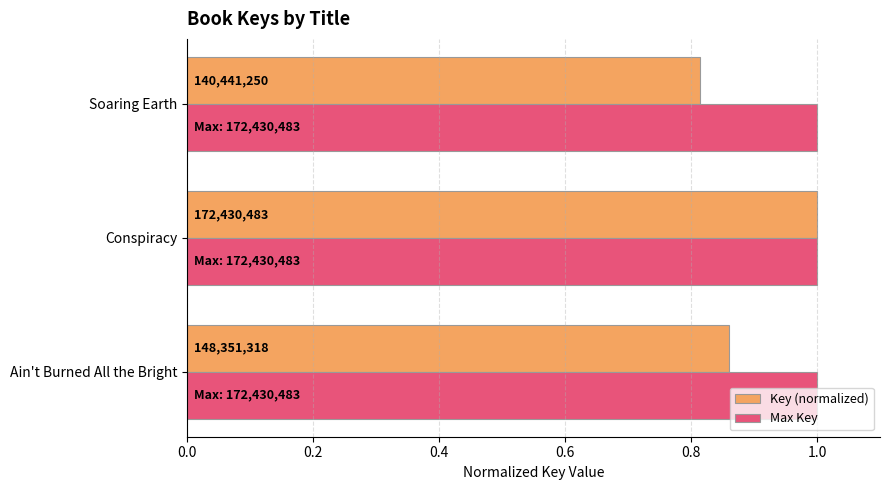

What are all the series names shown in the legend?

Key (normalized), Max Key